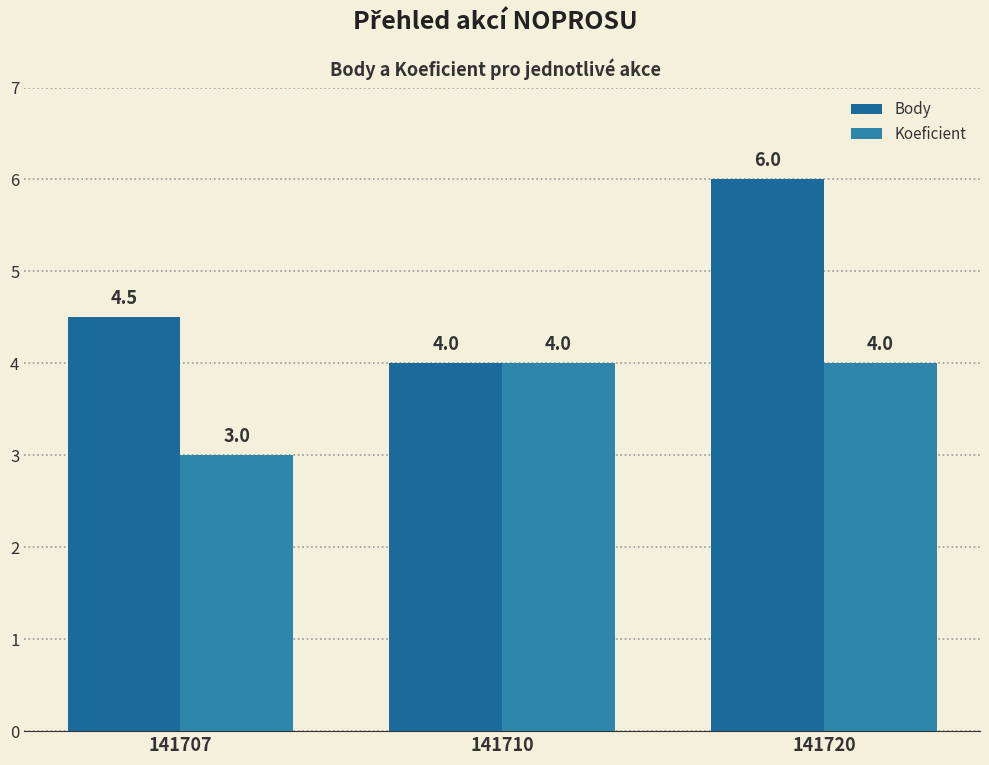

Read the Body value at 141710.

4.0